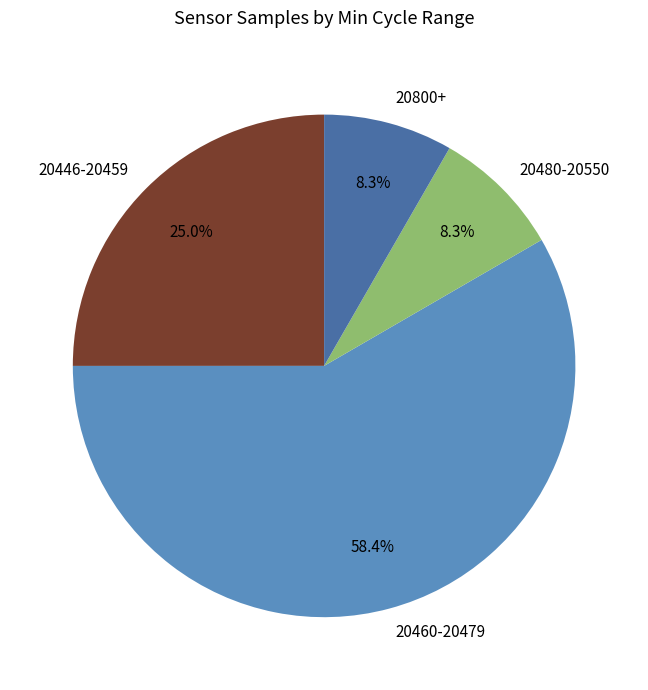

Which category has the biggest portion of the pie?

20460-20479